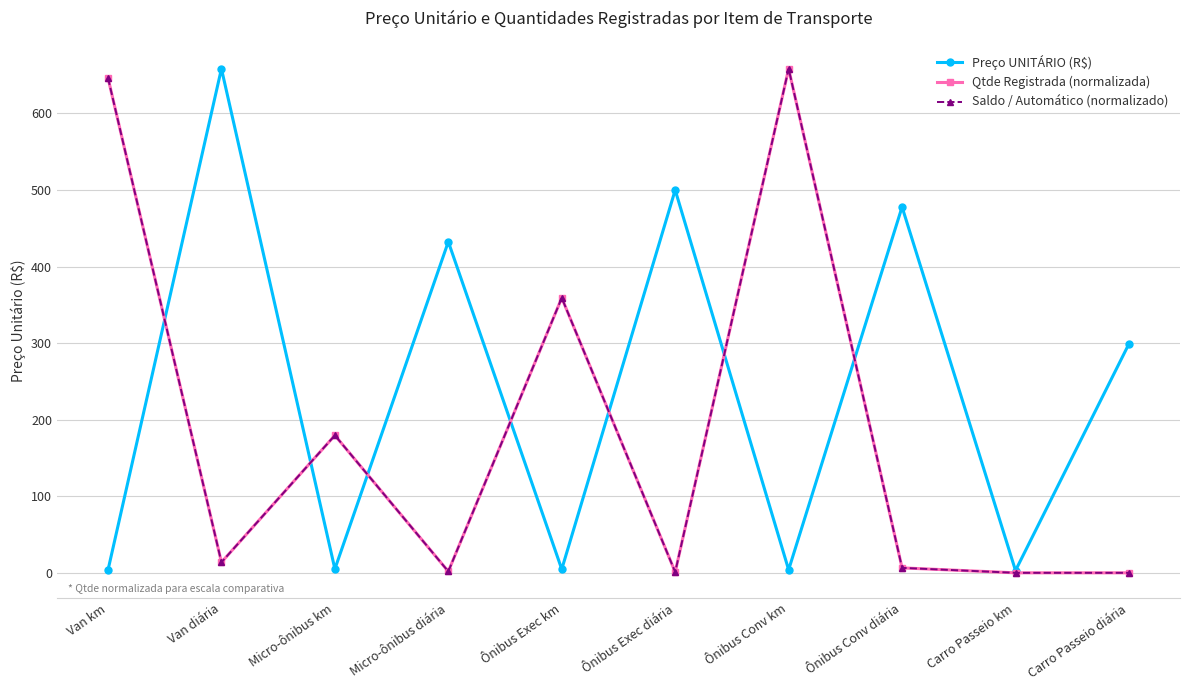

True or false: Preço UNITÁRIO (R$) has a value of 1.2 at Carro Passeio km.

False